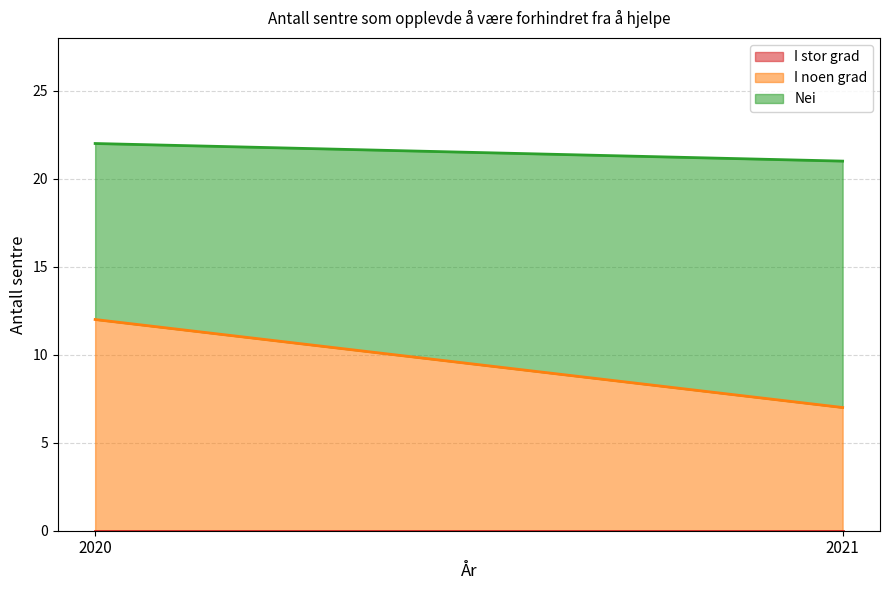

Is the value of I stor grad at 2020 greater than the value of Nei at 2021?

No